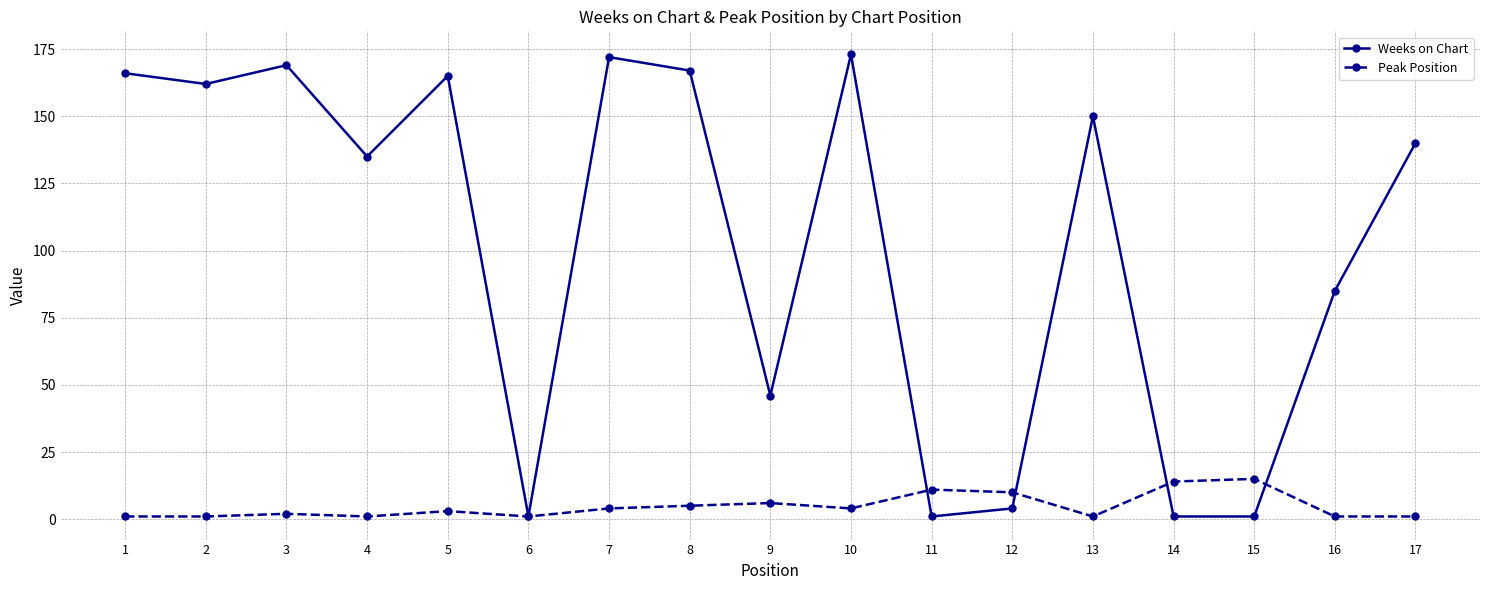

Which series ends up on top after the final intersection of Peak Position and Weeks on Chart?

Weeks on Chart